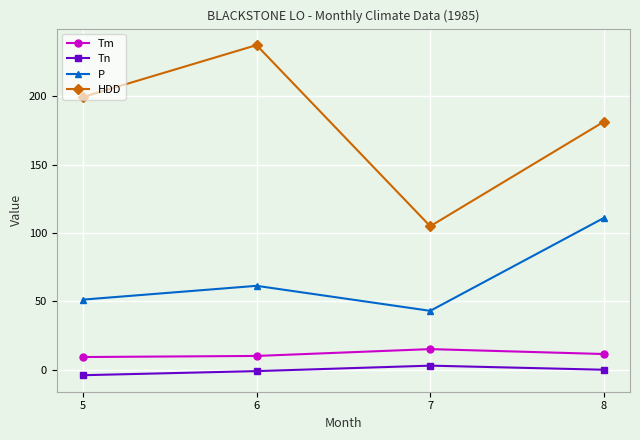

In P, how many points are lower than both neighbors (excluding endpoints)?

1